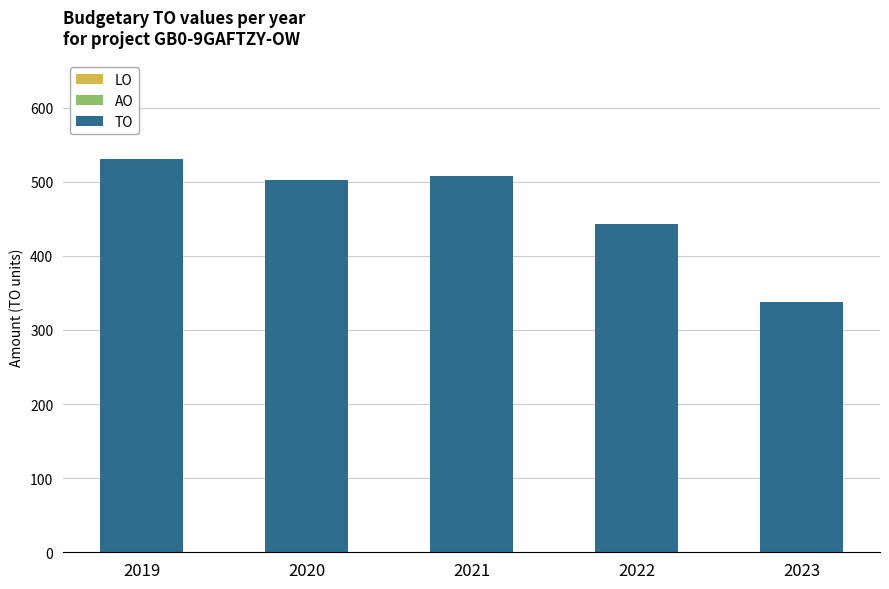

Does the chart contain any negative values?

No